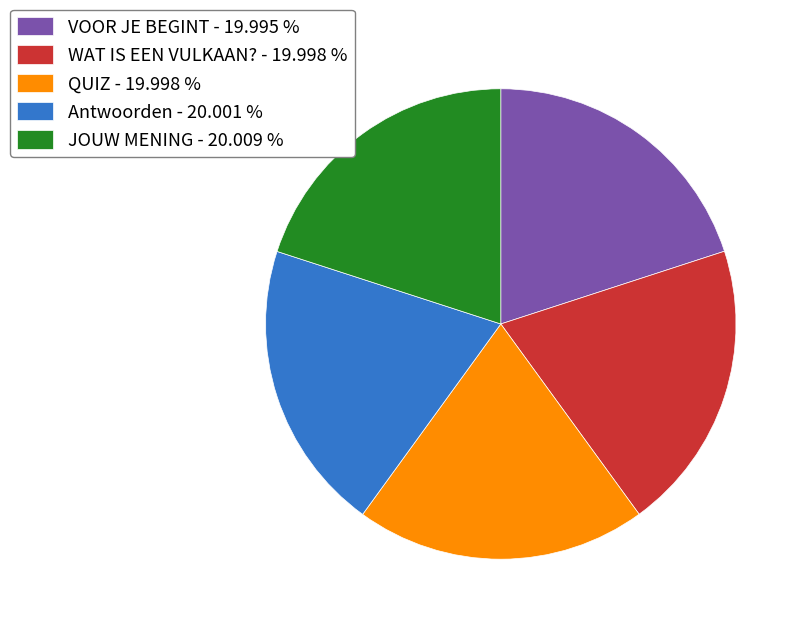

Approximately how many times larger is the value at WAT IS EEN VULKAAN? - 19.998 % compared to Antwoorden - 20.001 %?

1.0